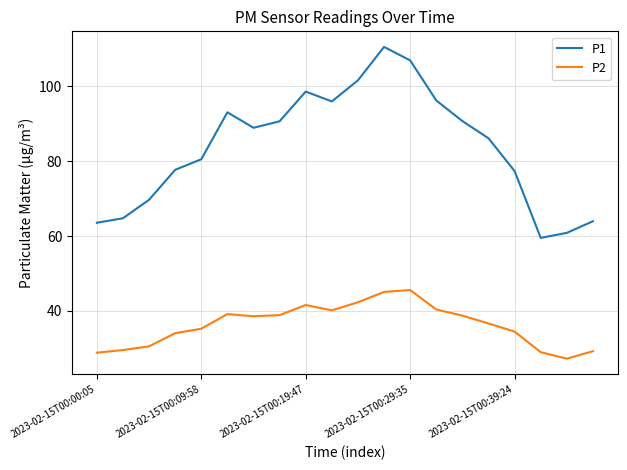

Which series has the largest total across all categories?

P1